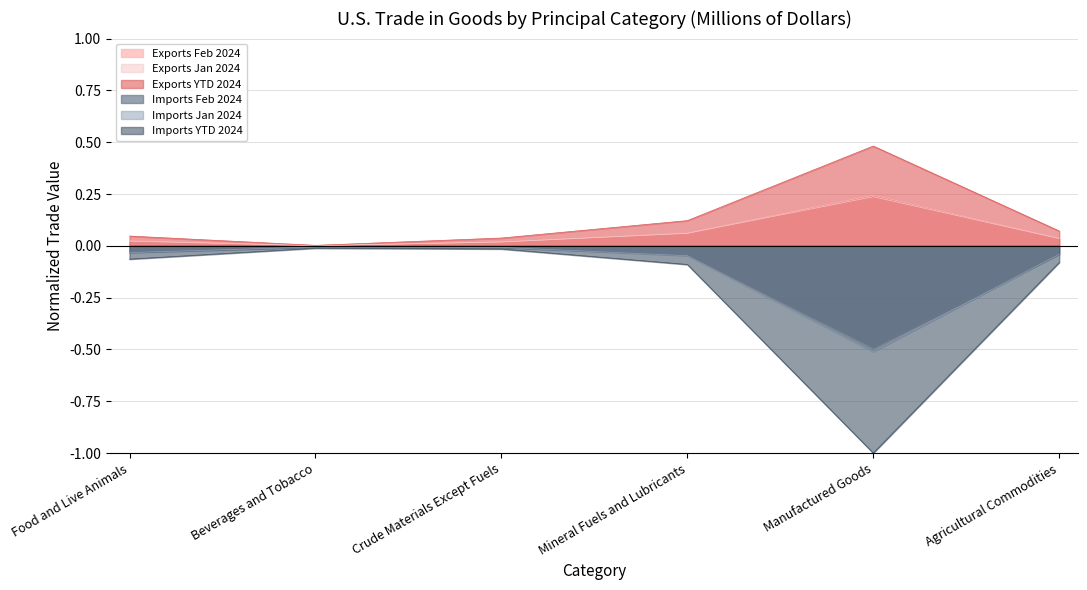

What position from the right is Mineral Fuels and Lubricants?

3